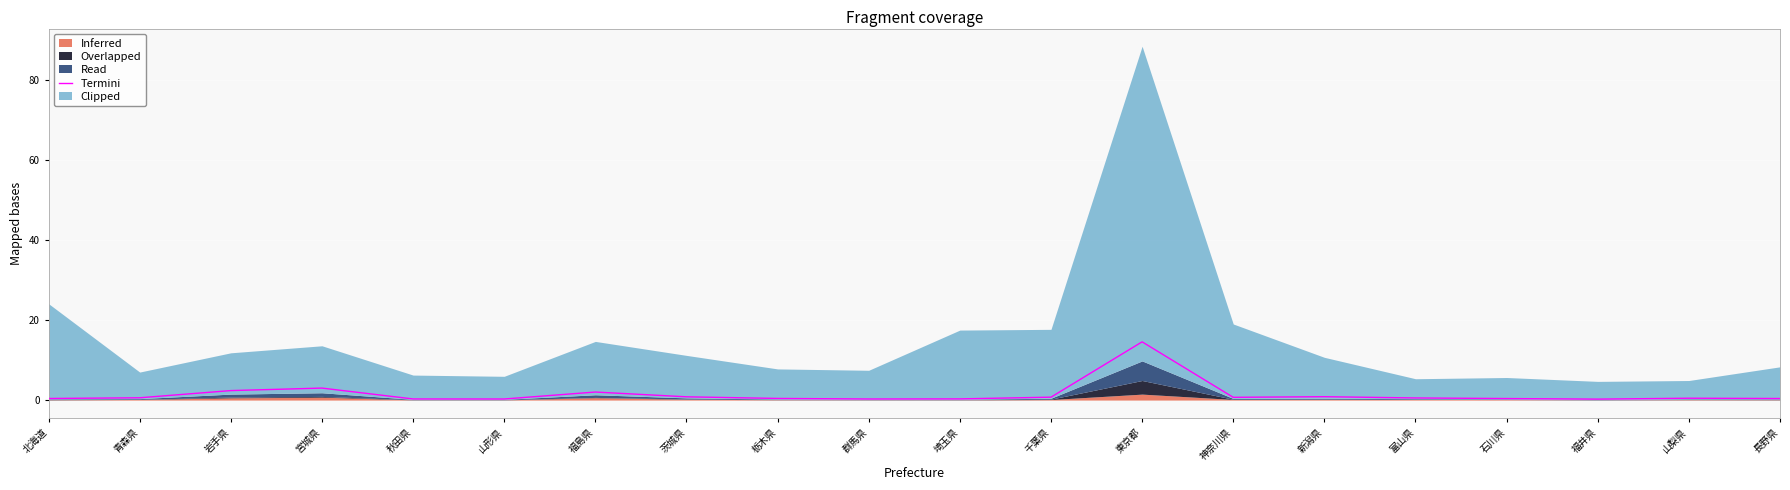

What position from the right is 山形県?

15